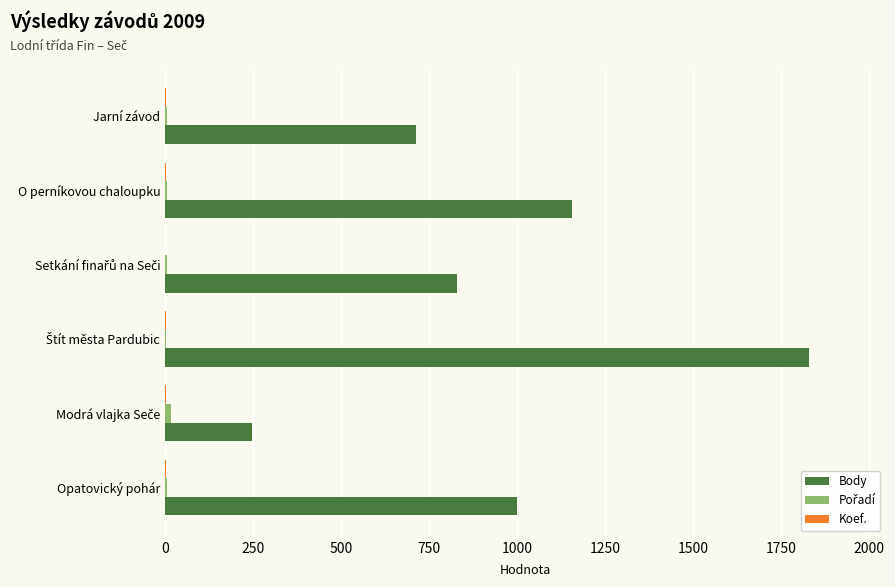

What is the maximum value for Body?

1828